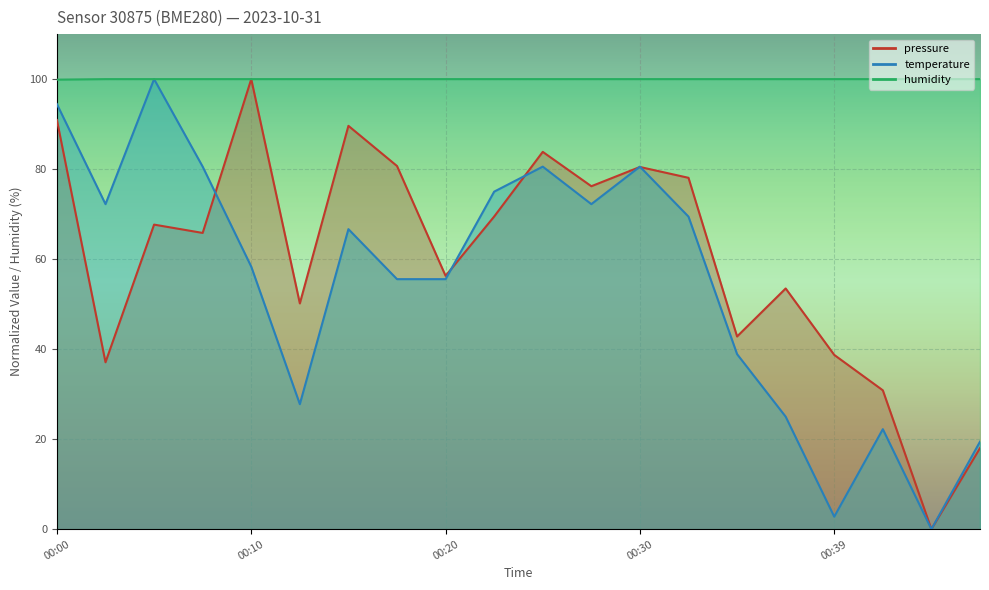

What is the sum of the temperature values at 00:25 and 00:00?

175.0